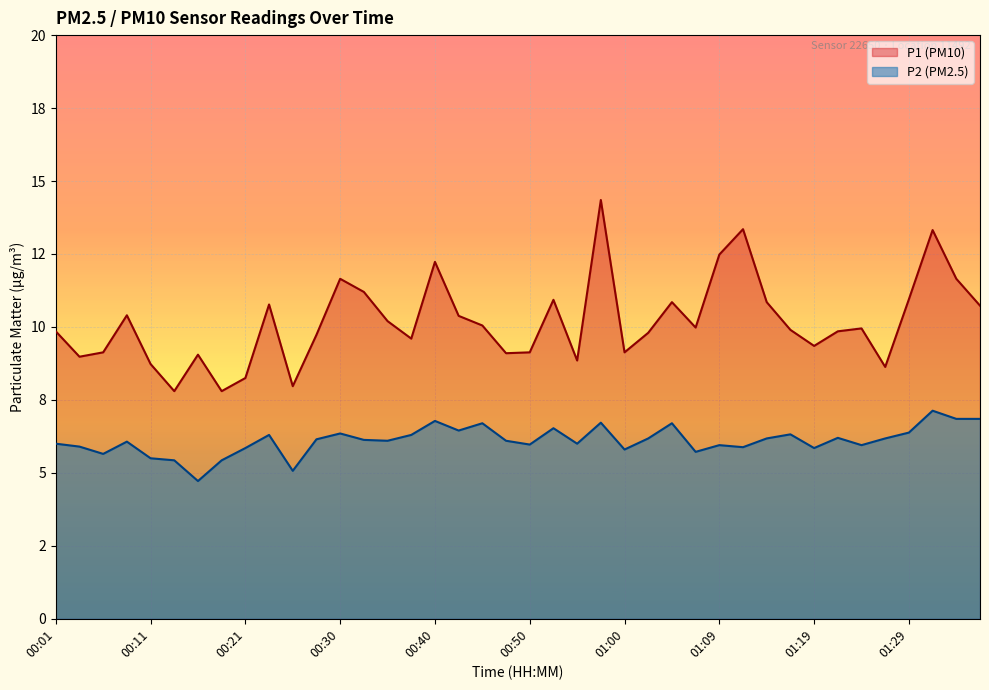

At 00:42, list the series in order from smallest to largest.

P2, P1